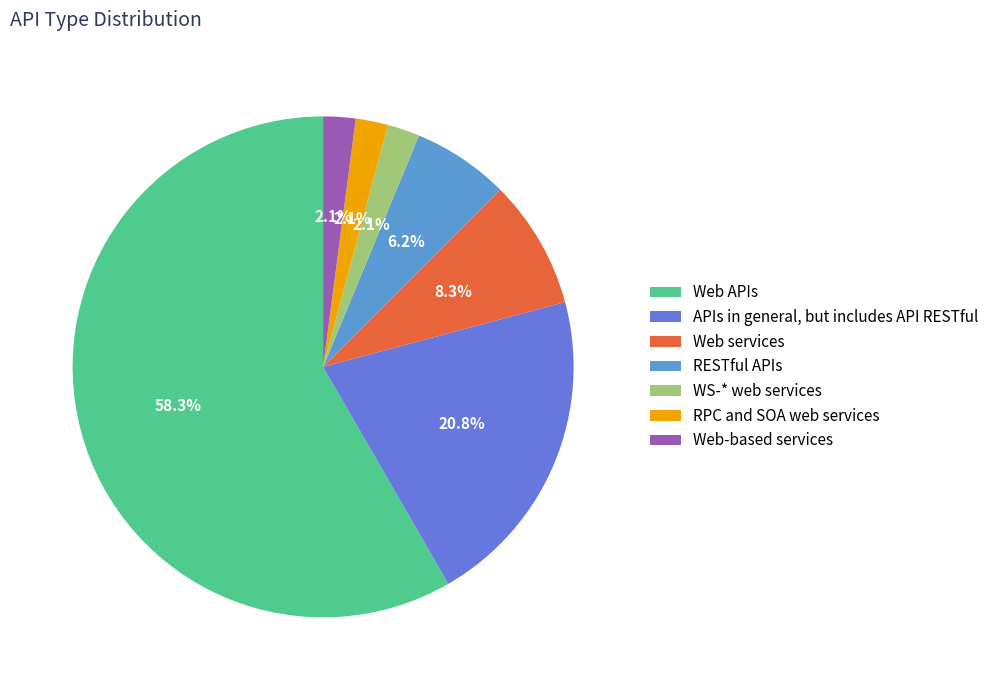

Count the number of slices in the pie.

7